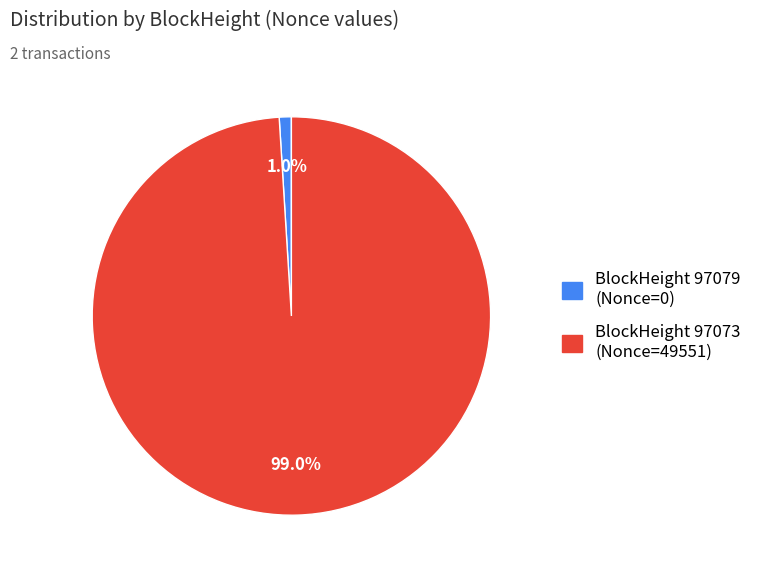

Is there a majority slice in this chart?

Yes